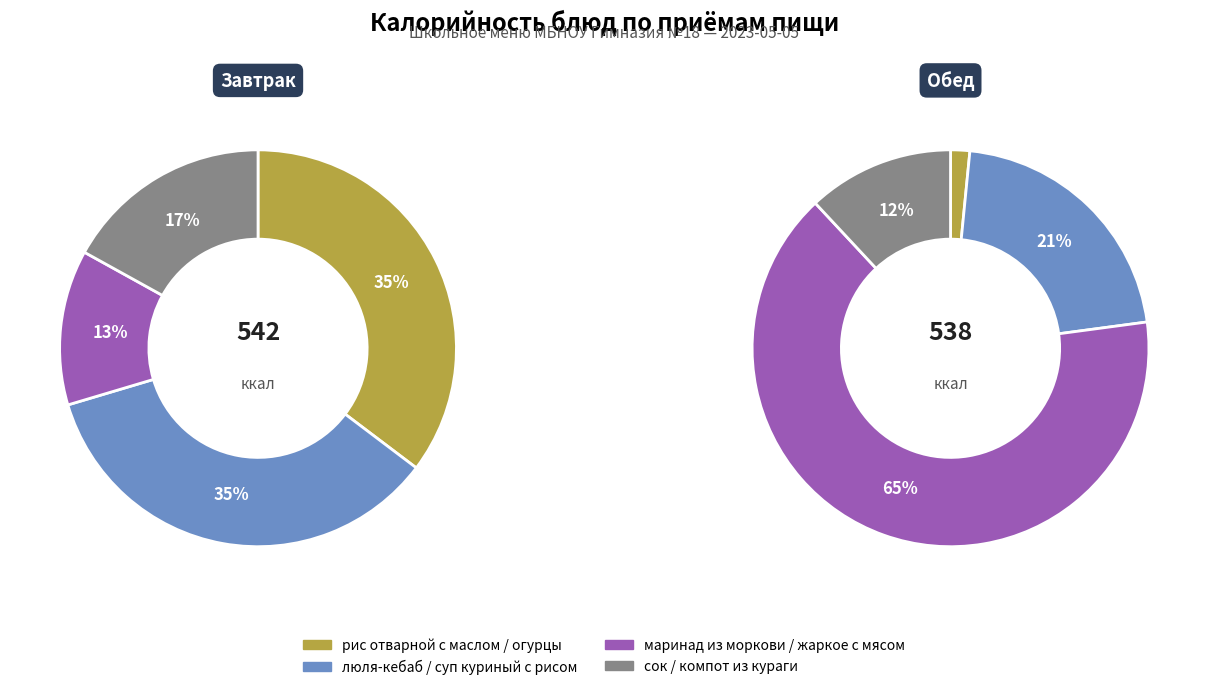

To the nearest percent, what is the difference between the largest and smallest slice percentages?

64%